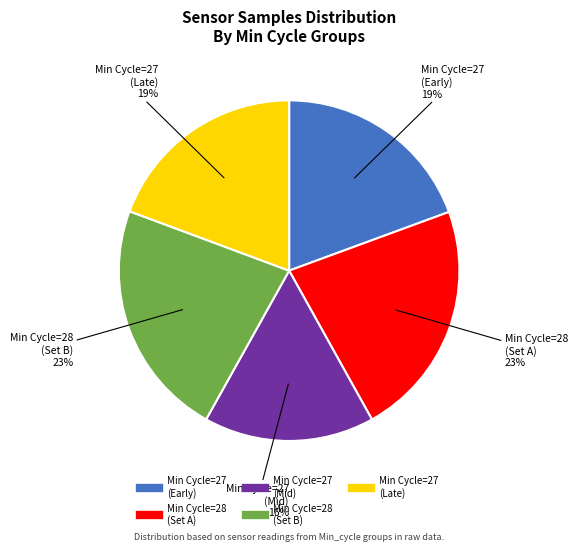

Is there any slice that represents more than half of the pie?

No